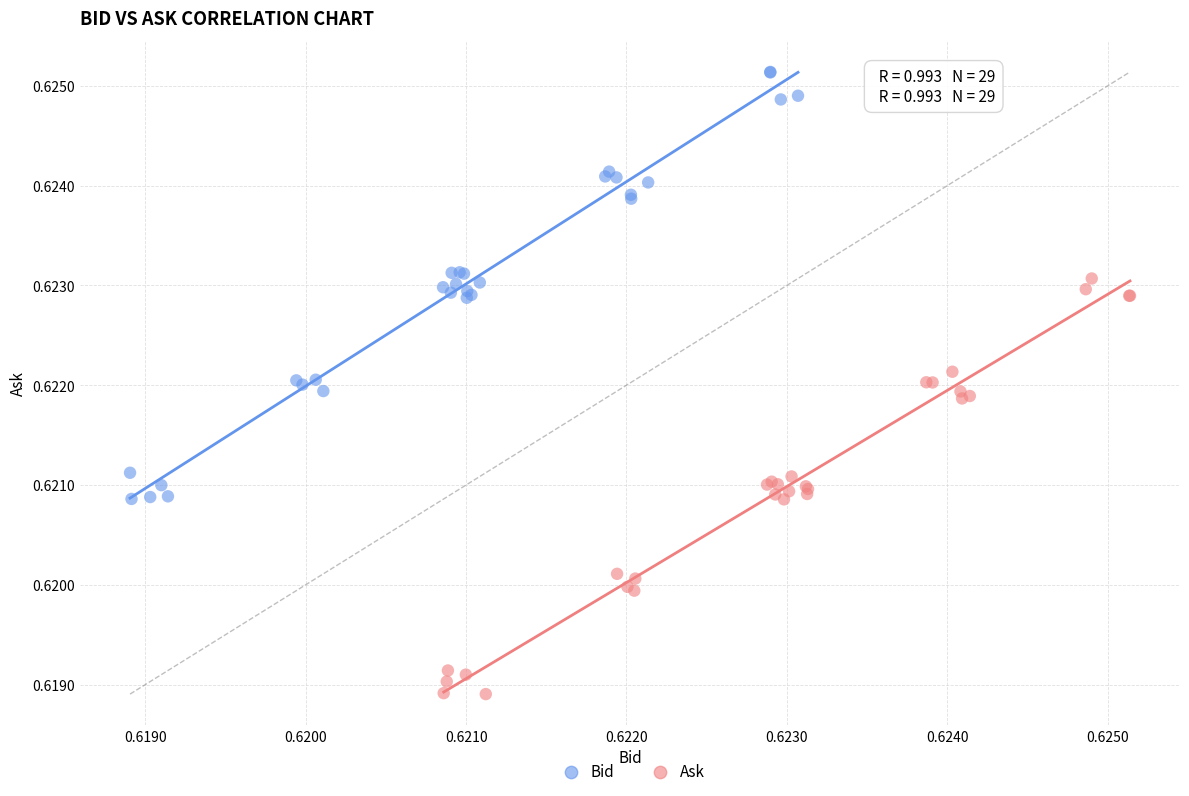

Which series reaches the maximum Y coordinate?

Bid